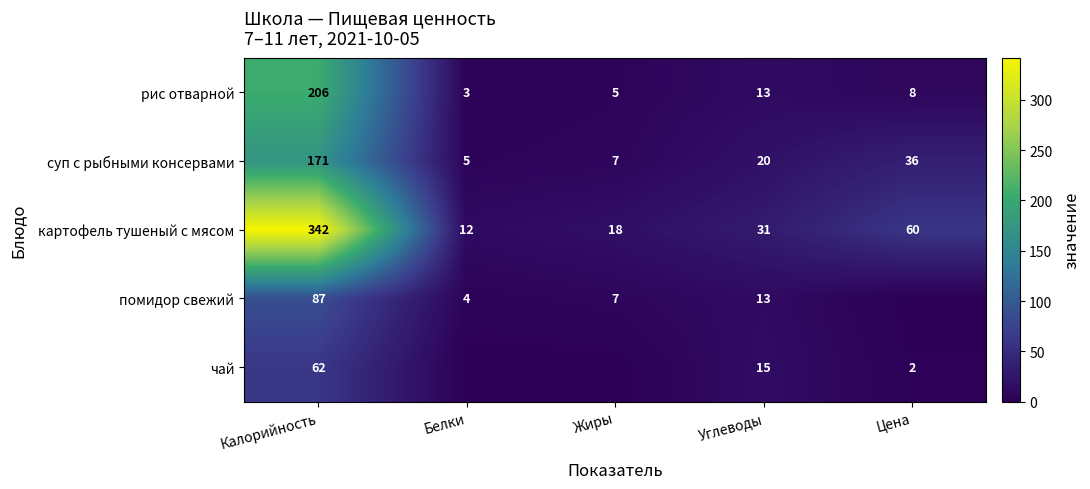

At how many categories does at least one series exceed 218?

1